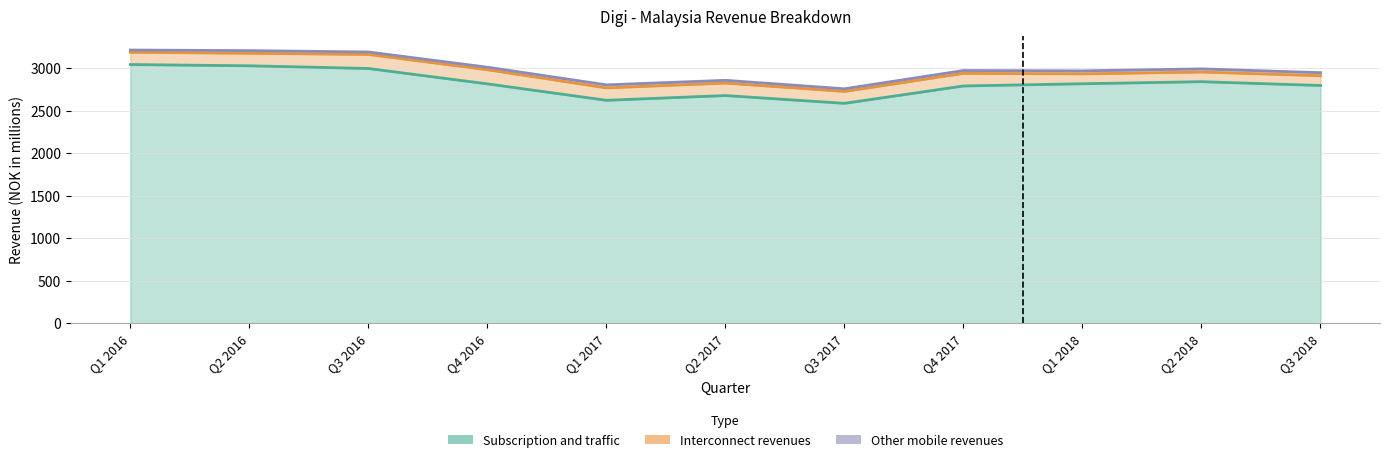

How many categories are shown in the chart?

11